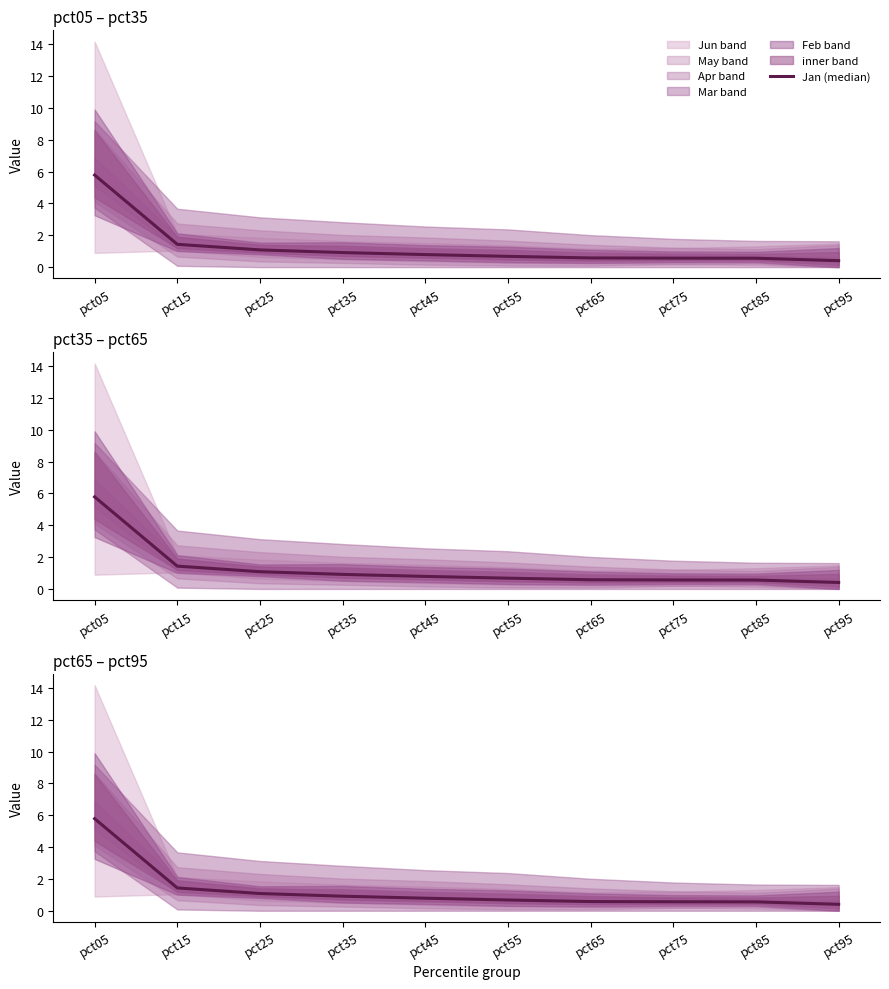

Reading left to right, list all the values displayed in this chart.

5.8	1.4	1.1	0.9	0.8	0.7	0.6	0.6	0.6	0.4